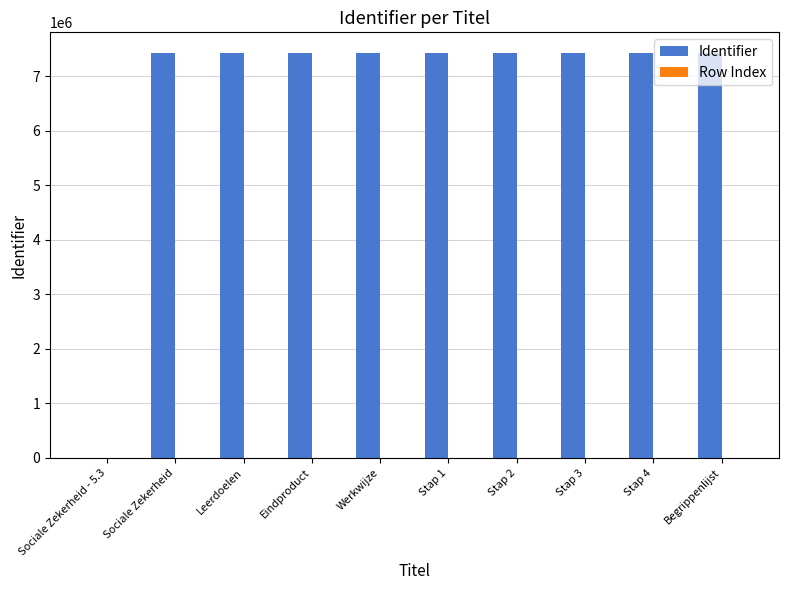

What is the greatest value displayed?

7432426